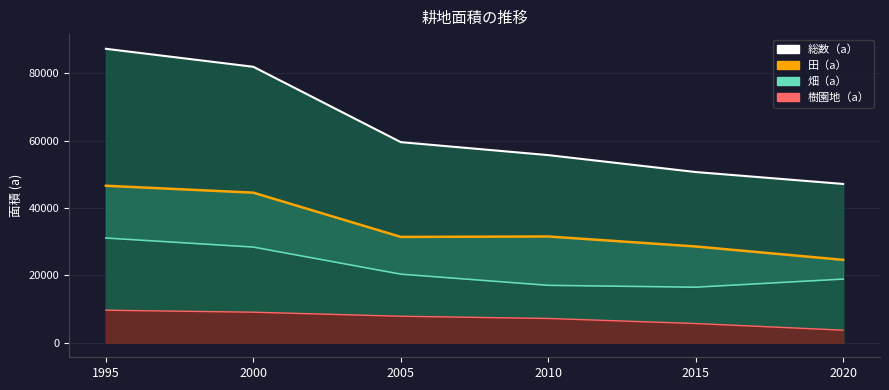

What is the difference between the maximum and minimum values in the 田（a） series?

22020